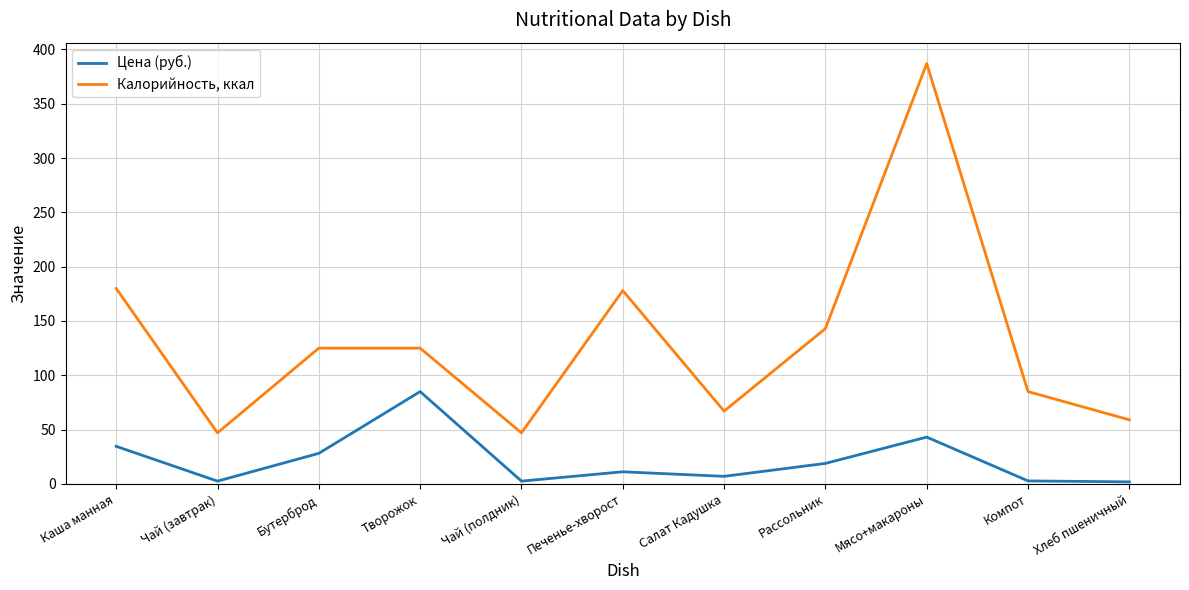

What is the maximum value shown in the chart?

387.0